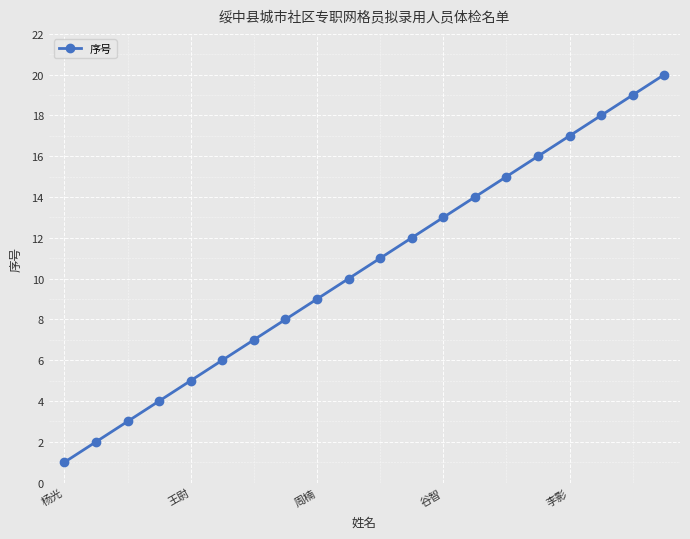

Reading left to right, extract all data points from this chart.

1	2	3	4	5	6	7	8	9	10	11	12	13	14	15	16	17	18	19	20